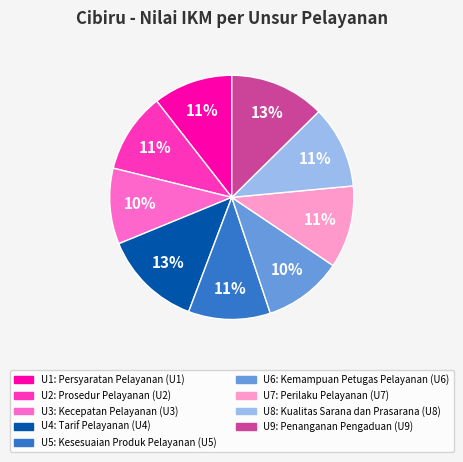

Does any single category account for the majority?

No